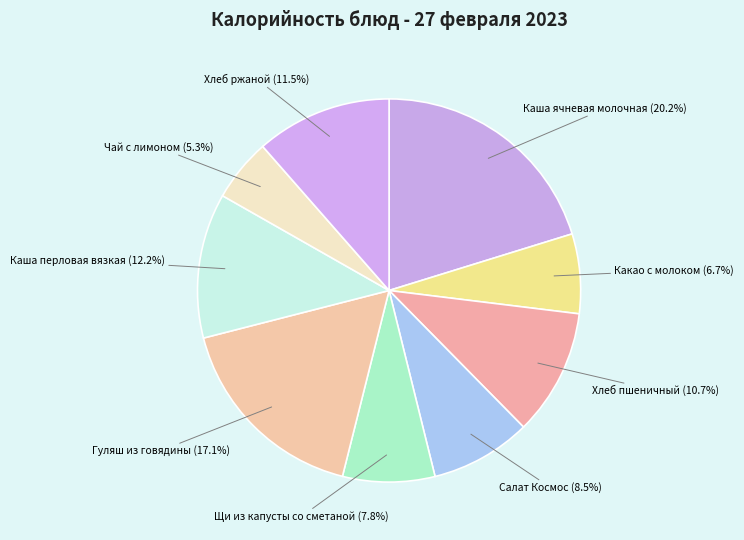

Between Хлеб ржаной and Щи из капусты со сметаной, which is larger?

Хлеб ржаной